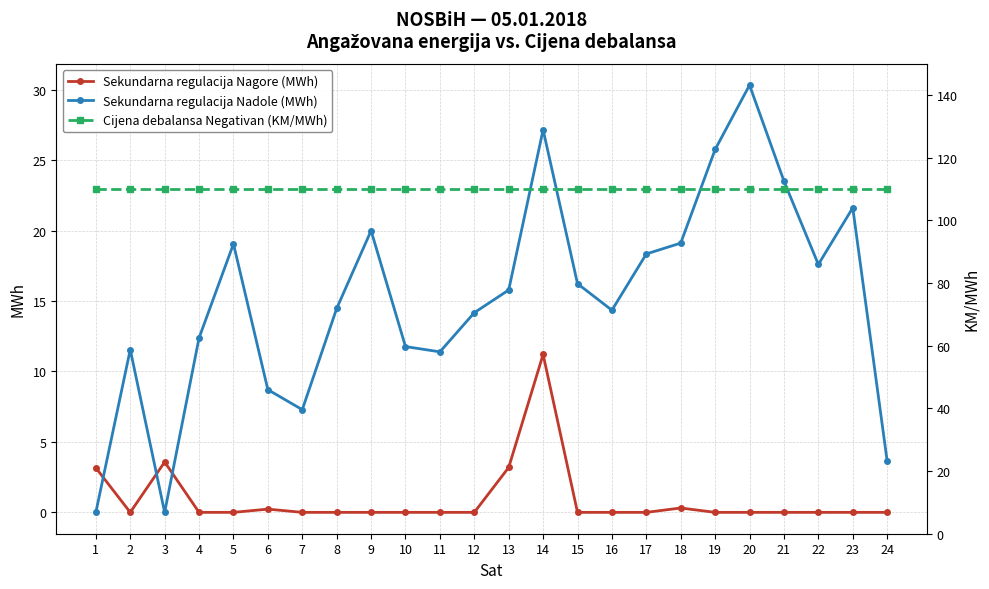

Is the value of Cijena debalansa Negativan (KM/MWh) at 16 greater than the value of Sekundarna regulacija Nadole (MWh) at 1?

Yes